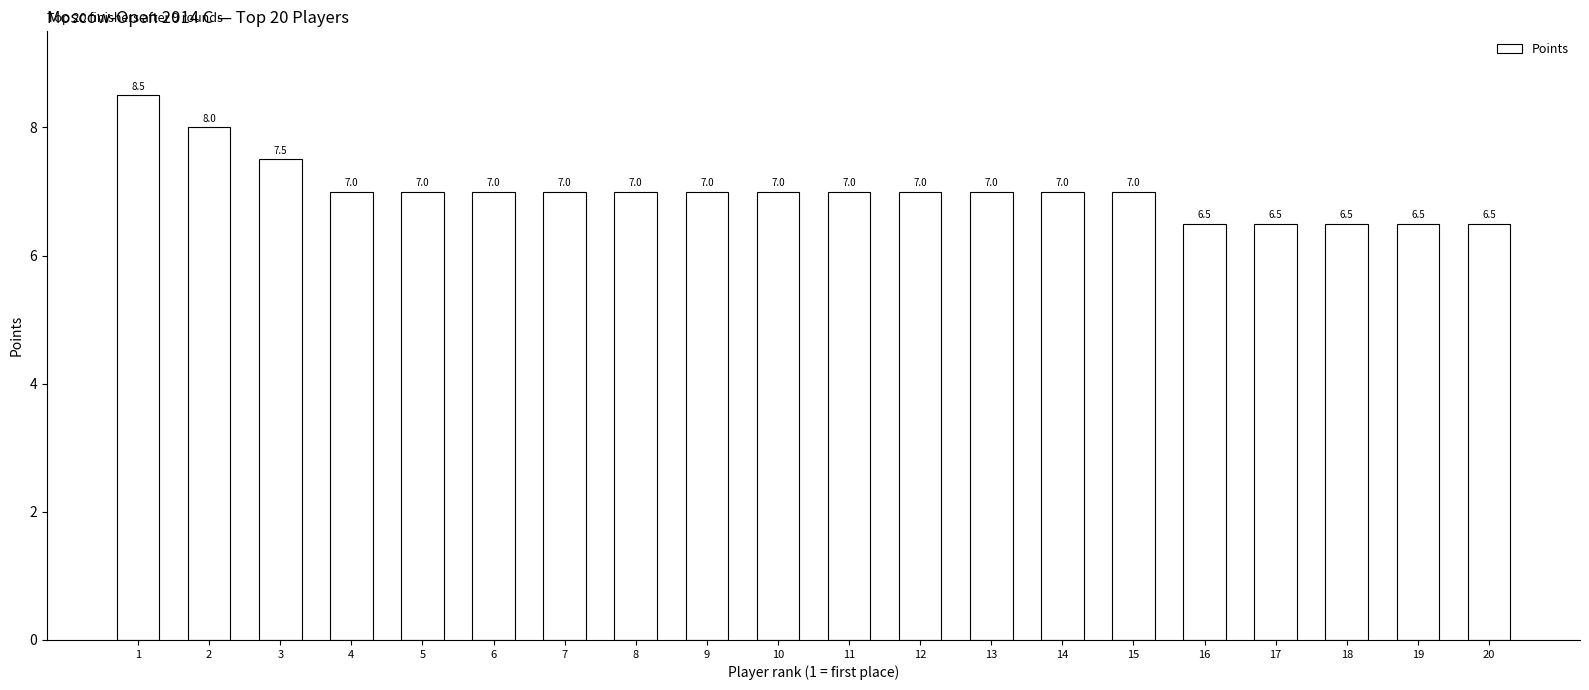

What is the value of the 14th bar from the left?

7.0